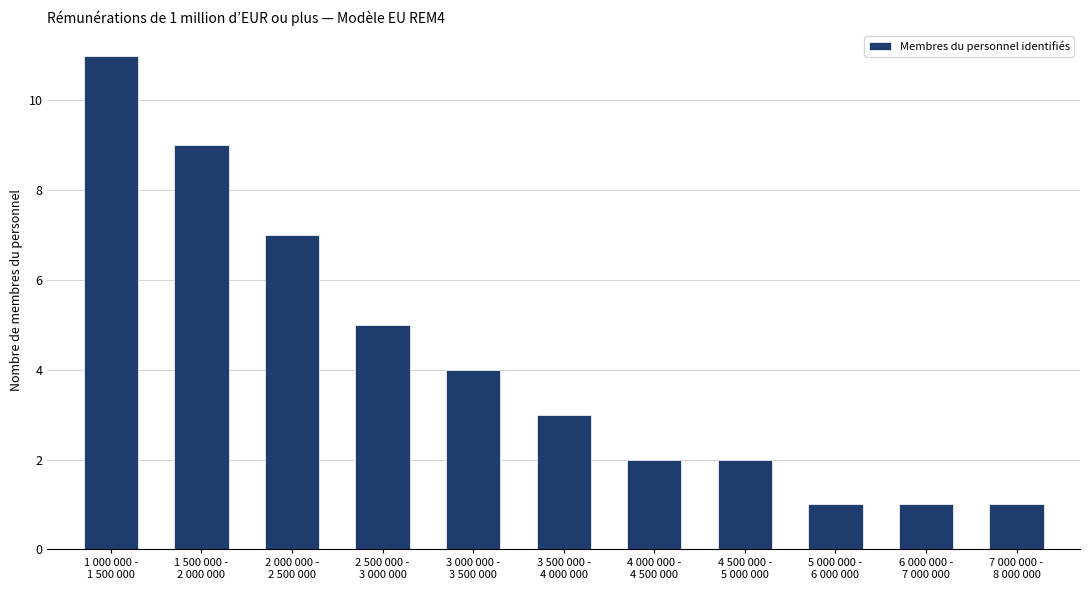

Count the number of data series in this chart.

1